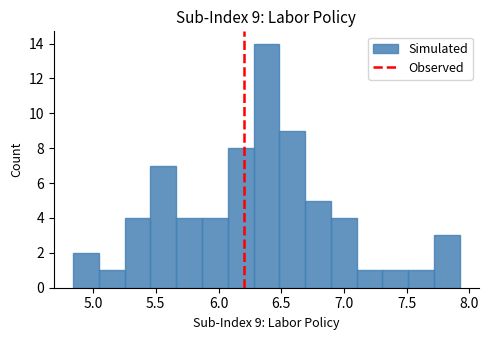

Over which range of the x-axis is the bar tallest?

6.30 to 6.50